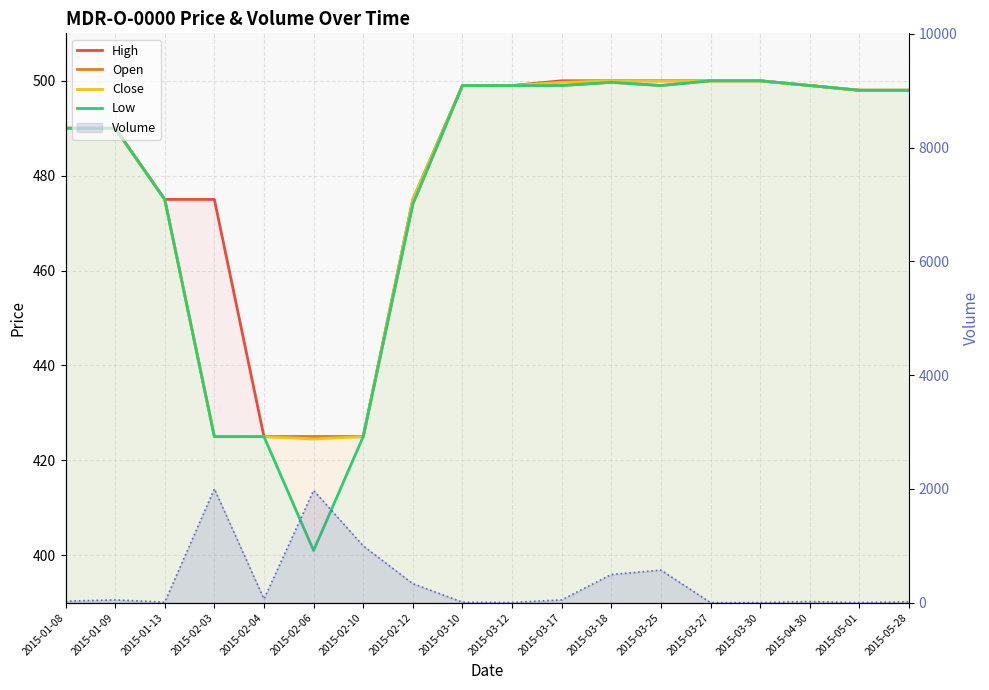

True or false: Low and Open cross at least once.

False